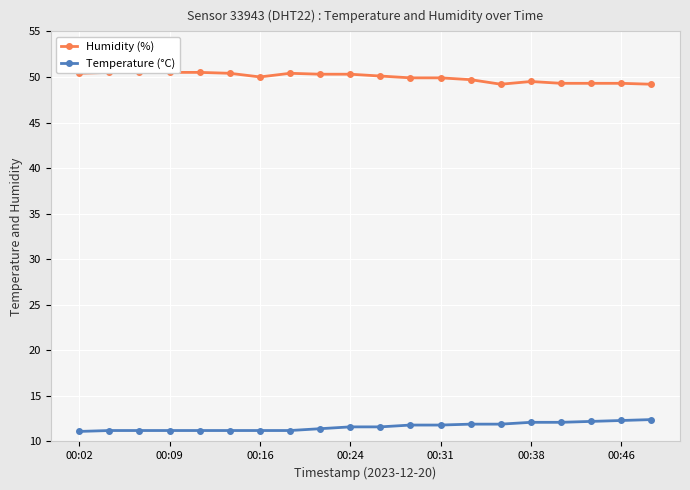

What are all the series names shown in the legend?

Humidity (%), Temperature (°C)